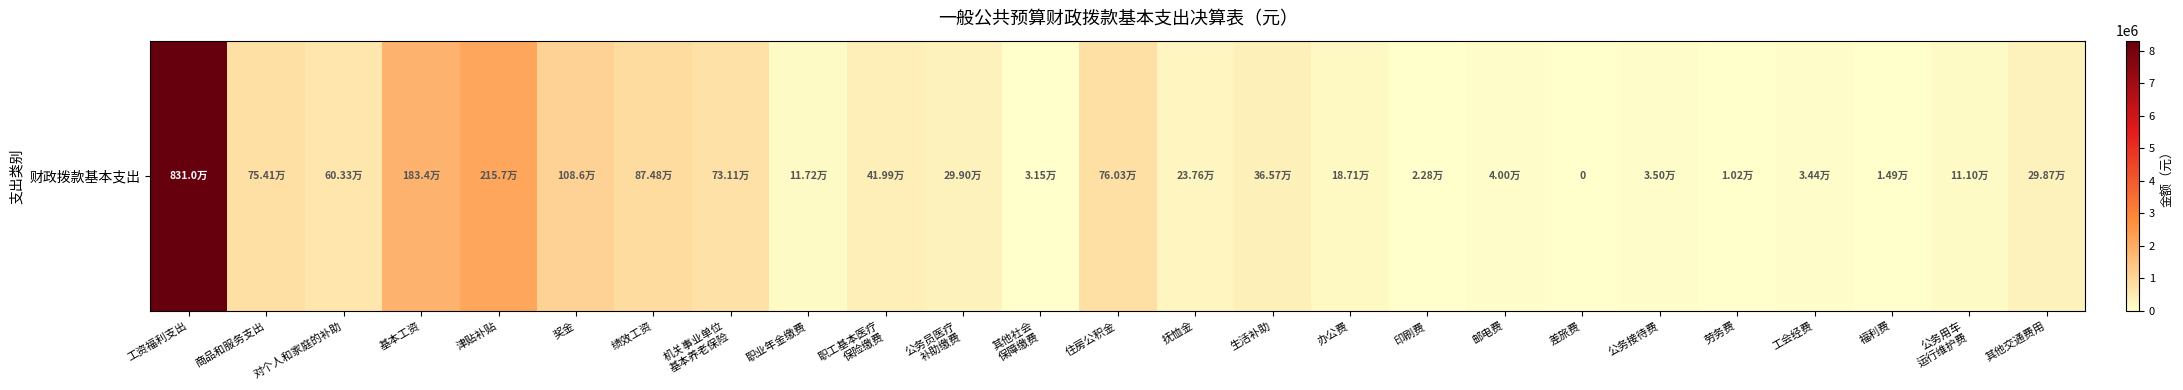

Count the number of data series in this chart.

1